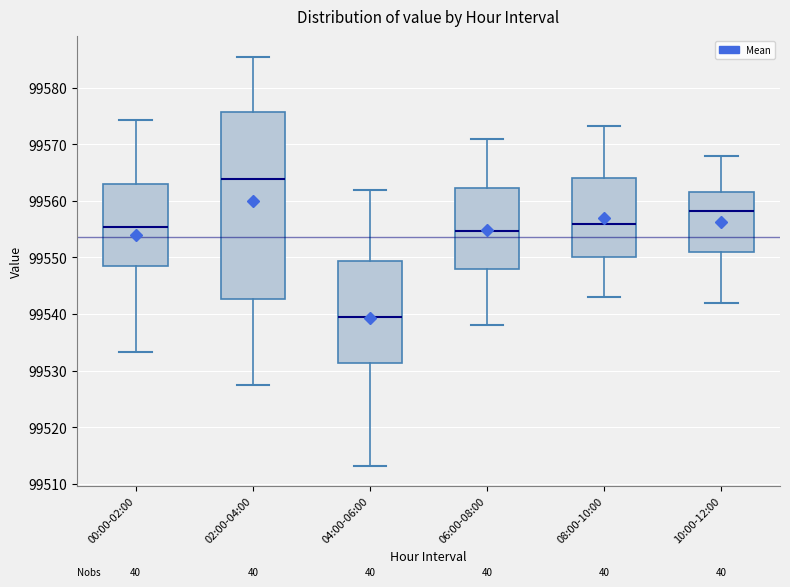

Reading left to right, transcribe this box plot: for each box, give where its median line is, the range the box spans, and where its two whiskers end, as read against the y-axis. The values are not printed on the chart, so give them approximately, as read against the axis.

00:00-02:00: median 99555, box 99549 to 99563, whiskers 99533 to 99574
02:00-04:00: median 99564, box 99543 to 99576, whiskers 99528 to 99586
04:00-06:00: median 99540, box 99531 to 99549, whiskers 99513 to 99562
06:00-08:00: median 99555, box 99548 to 99562, whiskers 99538 to 99571
08:00-10:00: median 99556, box 99550 to 99564, whiskers 99543 to 99573
10:00-12:00: median 99558, box 99551 to 99562, whiskers 99542 to 99568